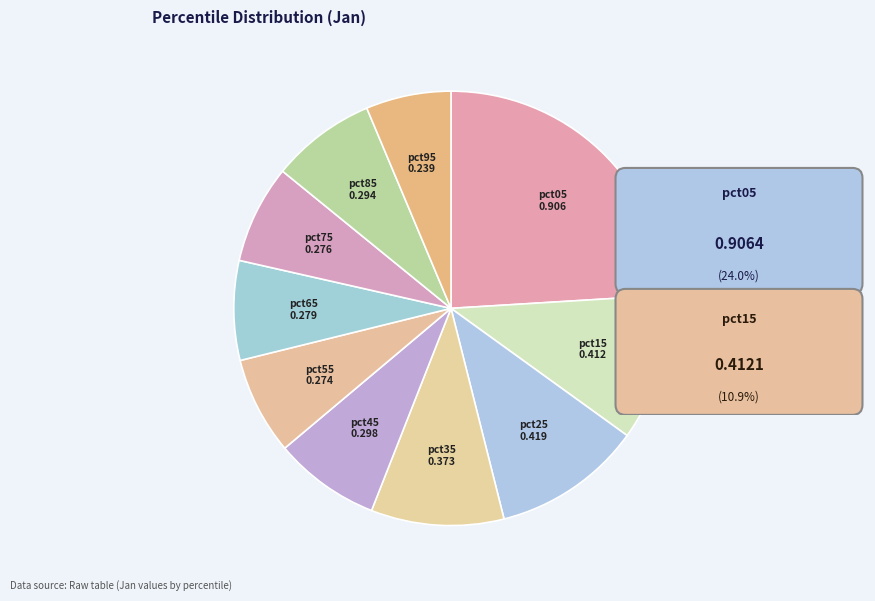

Which category has the biggest portion of the pie?

pct05